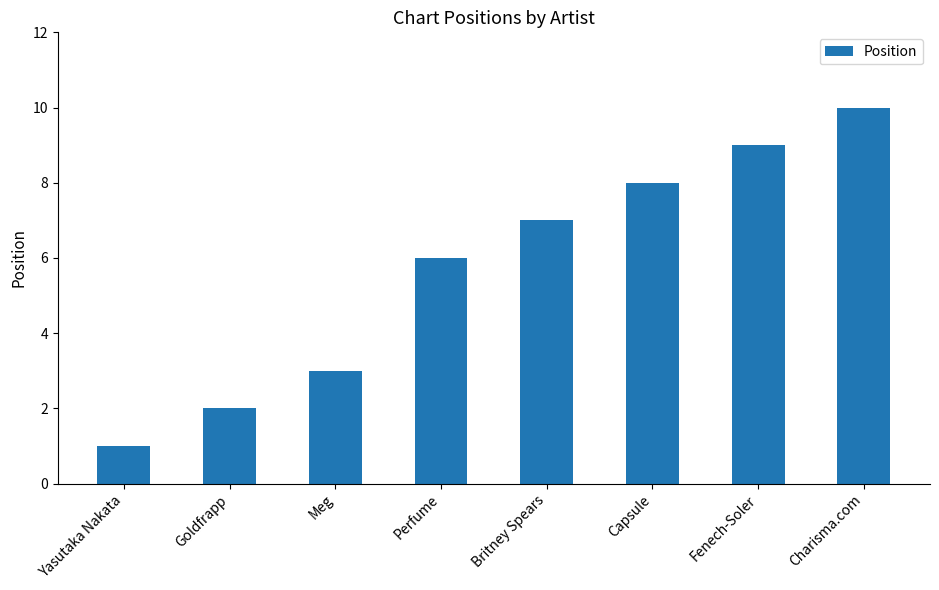

What is the value of the 3rd bar from the left?

3